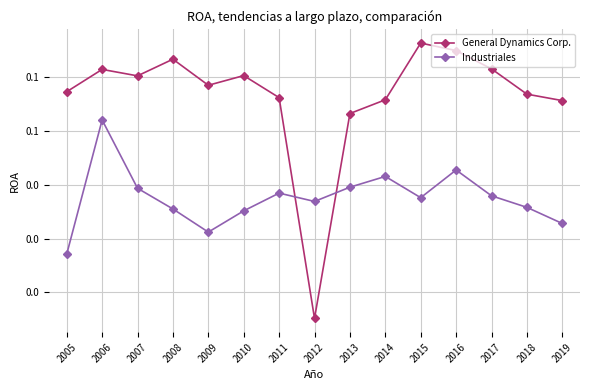

What are all the series names shown in the legend?

General Dynamics Corp., Industriales